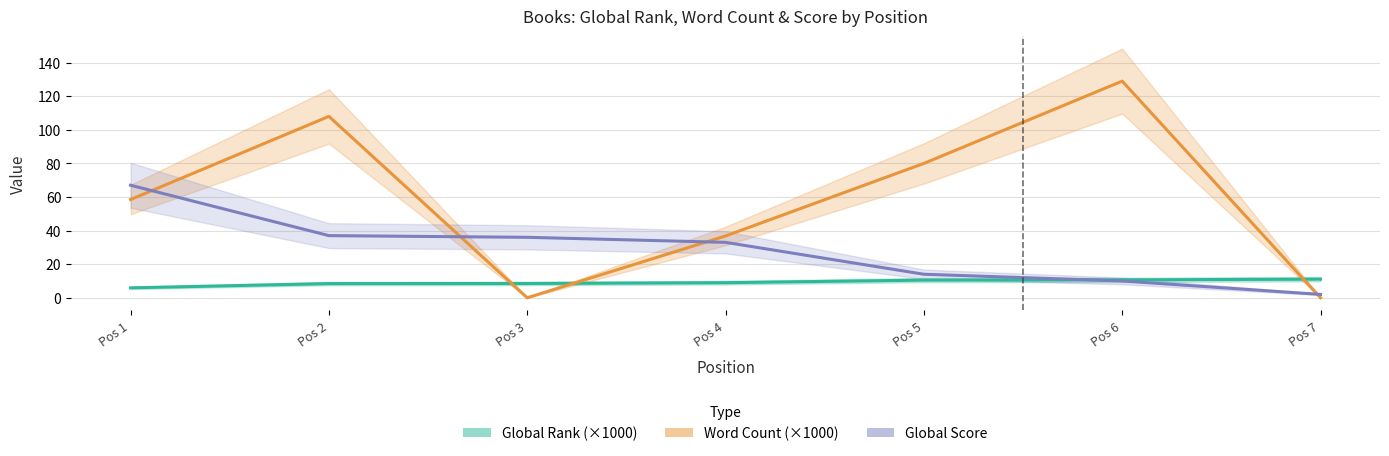

After their last crossing, which series has the higher values: Global Rank (×1000) or Global Score?

Global Rank (×1000)